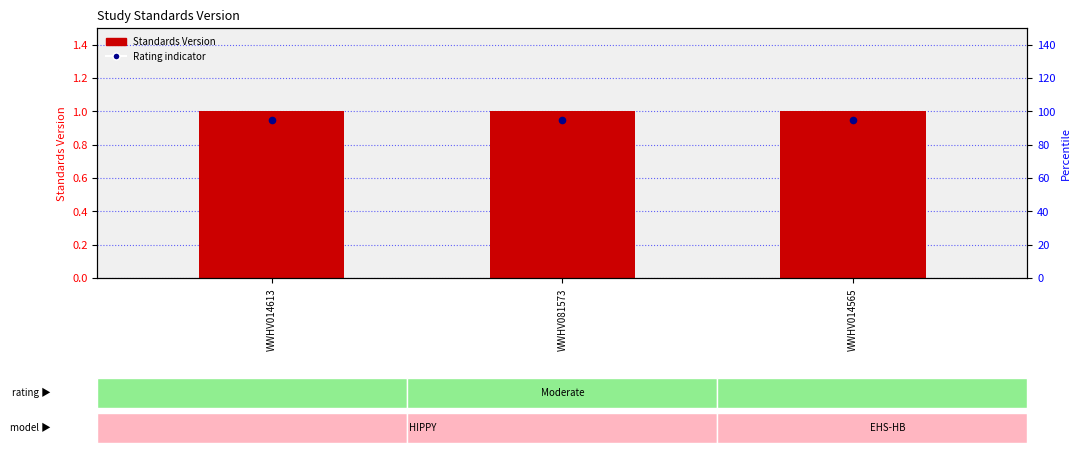

Which series has the largest total across all categories?

Standards Version